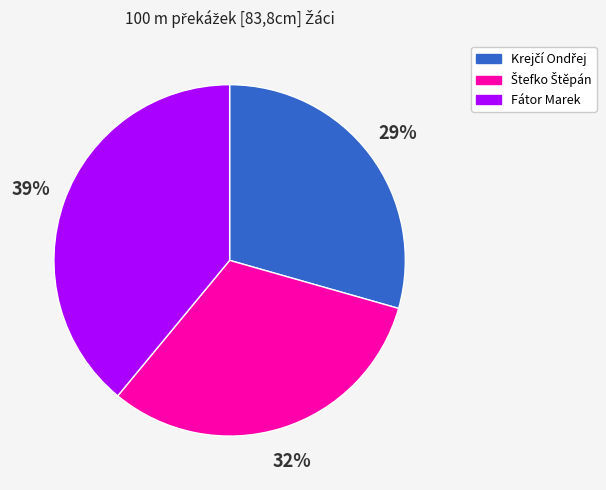

What is the largest slice in the pie chart?

Fátor Marek